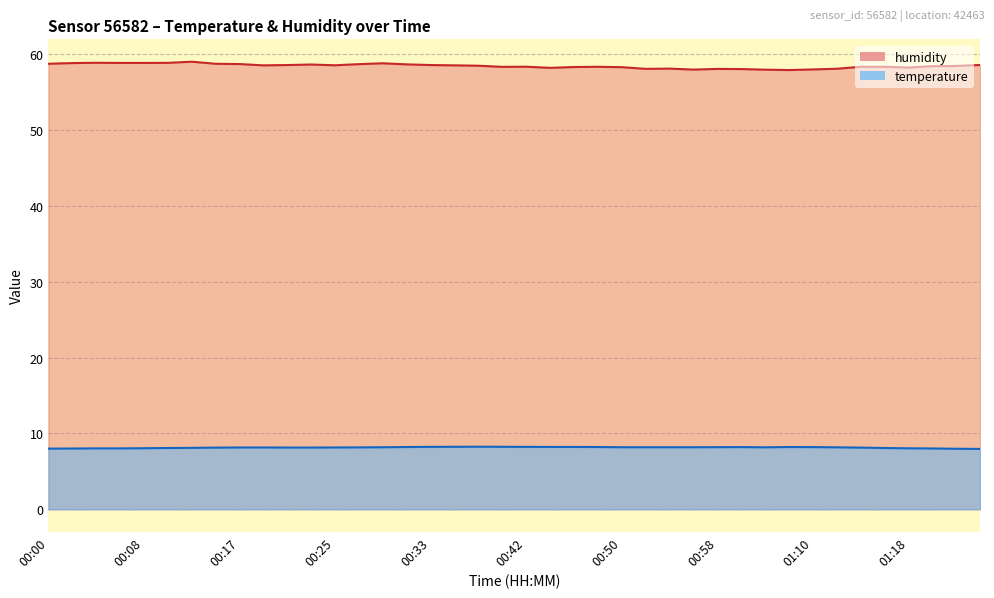

Reading left to right, extract all data points from this chart.

temperature: 8.0	8.0	8.0	8.0	8.1	8.1	8.1	8.1	8.2	8.2	8.1	8.1	8.2	8.2	8.2	8.2	8.2	8.2	8.2	8.2	8.2	8.2	8.2	8.2	8.2	8.2	8.2	8.2	8.2	8.2	8.2	8.2	8.2	8.2	8.1	8.1	8.0	8.0	8.0	8.0
humidity: 58.8	58.9	58.9	58.9	58.9	58.9	59.0	58.8	58.7	58.5	58.6	58.7	58.6	58.7	58.8	58.7	58.6	58.5	58.5	58.4	58.4	58.2	58.3	58.4	58.3	58.1	58.1	58.0	58.1	58.1	58.0	57.9	58.0	58.1	58.4	58.4	58.3	58.4	58.5	58.6